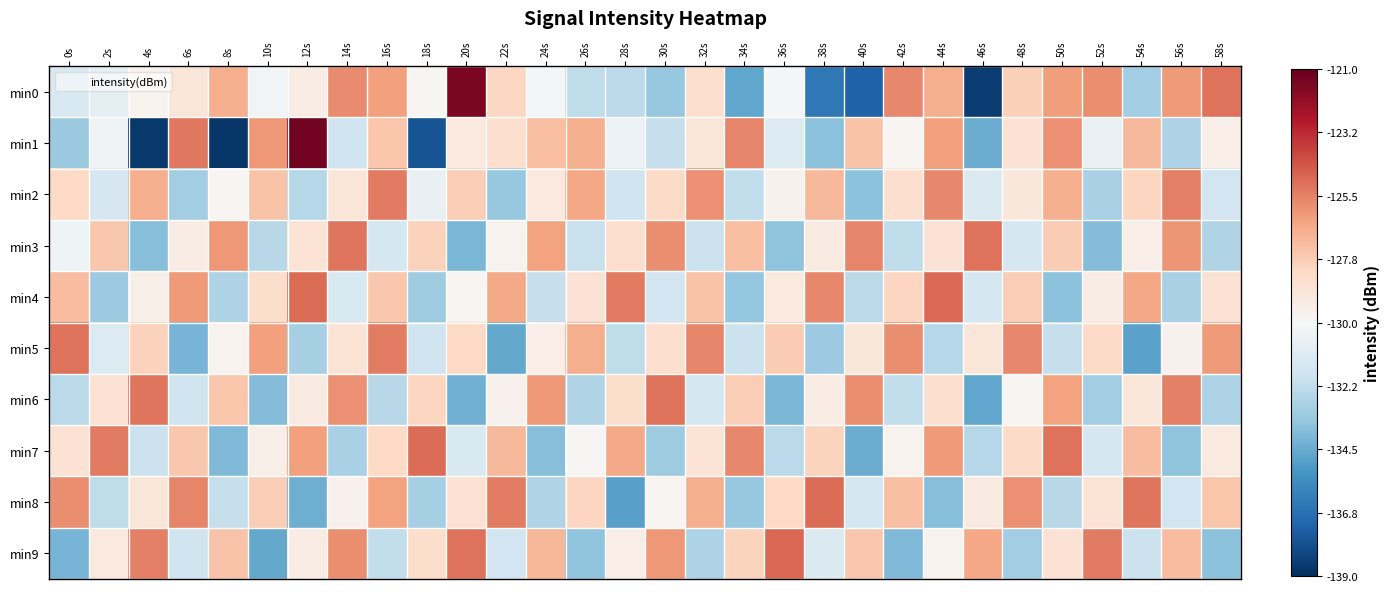

Reading left to right, extract all data points from this chart.

min0: 0s=-131.4	2s=-130.8	4s=-129.7	6s=-128.9	8s=-126.8	10s=-130.2	12s=-129.3	14s=-125.8	16s=-126.3	18s=-129.9	20s=-121.5	22s=-128.1	24s=-130.1	26s=-132.3	28s=-132.3	30s=-133.4	32s=-128.5	34s=-134.7	36s=-130.2	38s=-136.4	40s=-137.2	42s=-125.7	44s=-126.7	46s=-138.6	48s=-127.9	50s=-126.3	52s=-125.8	54s=-133.0	56s=-126.2	58s=-125.1
min1: 0s=-133.3	2s=-130.3	4s=-138.6	6s=-125.3	8s=-138.8	10s=-126.1	12s=-121.3	14s=-131.8	16s=-127.5	18s=-137.7	20s=-129.1	22s=-128.5	24s=-127.3	26s=-126.8	28s=-130.5	30s=-132.1	32s=-128.9	34s=-125.6	36s=-131.2	38s=-133.7	40s=-127.4	42s=-129.8	44s=-126.3	46s=-134.5	48s=-128.7	50s=-125.9	52s=-130.6	54s=-127.1	56s=-132.8	58s=-129.4
min2: 0s=-128.2	2s=-131.5	4s=-126.7	6s=-133.1	8s=-129.8	10s=-127.4	12s=-132.6	14s=-128.9	16s=-125.3	18s=-130.7	20s=-127.8	22s=-133.4	24s=-129.1	26s=-126.5	28s=-131.8	30s=-128.3	32s=-125.9	34s=-132.2	36s=-129.6	38s=-127.1	40s=-133.7	42s=-128.5	44s=-125.7	46s=-131.3	48s=-129.0	50s=-126.8	52s=-132.9	54s=-128.1	56s=-125.5	58s=-131.7
min3: 0s=-130.4	2s=-127.6	4s=-133.8	6s=-129.3	8s=-126.1	10s=-132.5	12s=-128.8	14s=-125.2	16s=-131.6	18s=-127.9	20s=-134.1	22s=-129.7	24s=-126.4	26s=-132.0	28s=-128.5	30s=-125.8	32s=-131.9	34s=-127.3	36s=-133.6	38s=-129.2	40s=-125.6	42s=-132.3	44s=-128.7	46s=-125.1	48s=-131.5	50s=-127.7	52s=-133.9	54s=-129.4	56s=-126.0	58s=-132.7
min4: 0s=-127.2	2s=-133.3	4s=-129.5	6s=-126.2	8s=-132.8	10s=-128.4	12s=-125.0	14s=-131.4	16s=-127.6	18s=-133.2	20s=-129.8	22s=-126.6	24s=-132.1	26s=-128.7	28s=-125.3	30s=-131.7	32s=-127.4	34s=-133.5	36s=-129.1	38s=-125.7	40s=-132.4	42s=-128.1	44s=-124.9	46s=-131.6	48s=-127.8	50s=-133.7	52s=-129.3	54s=-126.5	56s=-132.9	58s=-128.6
min5: 0s=-125.1	2s=-131.2	4s=-127.9	6s=-134.2	8s=-129.7	10s=-126.3	12s=-133.0	14s=-128.8	16s=-125.4	18s=-131.8	20s=-128.2	22s=-134.6	24s=-129.4	26s=-126.7	28s=-132.3	30s=-128.5	32s=-125.6	34s=-131.9	36s=-127.7	38s=-133.3	40s=-129.0	42s=-125.8	44s=-132.6	46s=-128.9	48s=-125.7	50s=-132.1	52s=-128.3	54s=-134.8	56s=-129.6	58s=-126.2
min6: 0s=-132.4	2s=-128.6	4s=-125.2	6s=-131.8	8s=-127.5	10s=-133.9	12s=-129.2	14s=-125.9	16s=-132.5	18s=-128.1	20s=-134.3	22s=-129.6	24s=-126.1	26s=-132.7	28s=-128.4	30s=-125.1	32s=-131.6	34s=-127.8	36s=-134.1	38s=-129.3	40s=-125.8	42s=-132.2	44s=-128.5	46s=-134.7	48s=-129.8	50s=-126.4	52s=-133.1	54s=-128.9	56s=-125.5	58s=-132.8
min7: 0s=-128.7	2s=-125.3	4s=-131.9	6s=-127.6	8s=-134.0	10s=-129.5	12s=-126.3	14s=-132.9	16s=-128.2	18s=-125.0	20s=-131.4	22s=-127.1	24s=-133.8	26s=-129.9	28s=-126.6	30s=-133.2	32s=-128.8	34s=-125.7	36s=-132.4	38s=-128.0	40s=-134.5	42s=-129.7	44s=-126.2	46s=-132.6	48s=-128.3	50s=-125.1	52s=-131.5	54s=-127.2	56s=-133.6	58s=-129.1
min8: 0s=-125.8	2s=-132.3	4s=-128.9	6s=-125.6	8s=-132.1	10s=-127.8	12s=-134.4	14s=-129.6	16s=-126.4	18s=-133.0	20s=-128.6	22s=-125.4	24s=-132.7	26s=-128.1	28s=-134.9	30s=-129.8	32s=-126.7	34s=-133.4	36s=-128.2	38s=-125.0	40s=-131.6	42s=-127.3	44s=-133.8	46s=-129.2	48s=-125.9	50s=-132.5	52s=-128.8	54s=-125.2	56s=-131.7	58s=-127.5
min9: 0s=-134.2	2s=-129.1	4s=-125.5	6s=-131.8	8s=-127.4	10s=-134.6	12s=-129.3	14s=-125.8	16s=-132.2	18s=-128.4	20s=-125.1	22s=-131.7	24s=-127.0	26s=-133.6	28s=-129.4	30s=-126.1	32s=-132.8	34s=-128.0	36s=-124.8	38s=-131.3	40s=-127.6	42s=-134.0	44s=-129.7	46s=-126.5	48s=-133.1	50s=-128.7	52s=-125.3	54s=-131.9	56s=-127.2	58s=-133.7